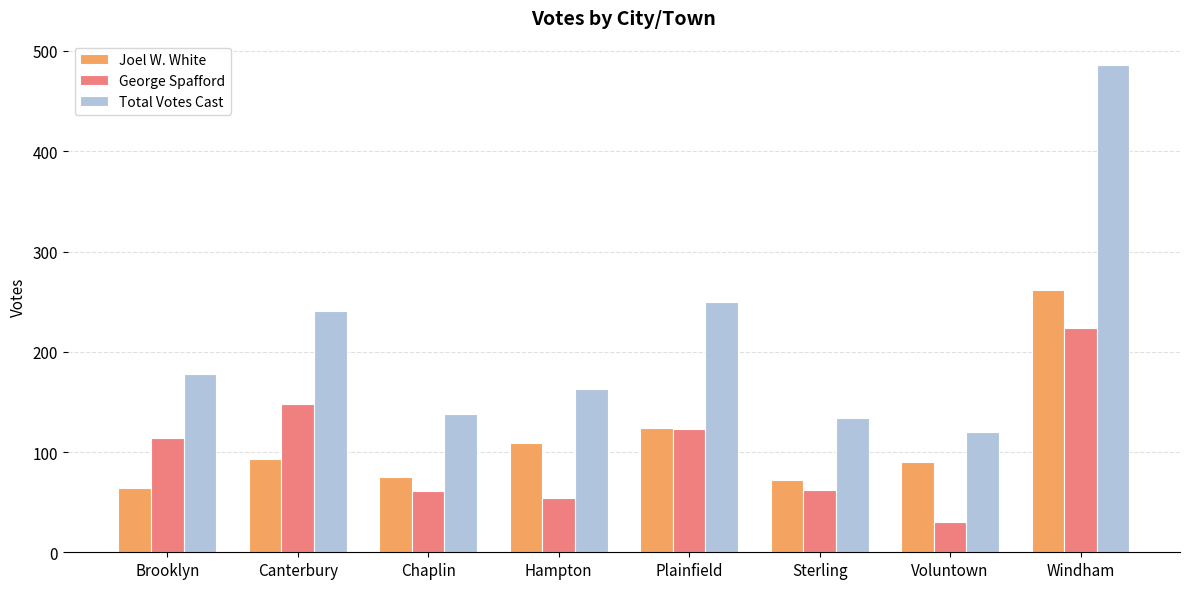

What is the difference between the second highest and second lowest values in the George Spafford series?

94